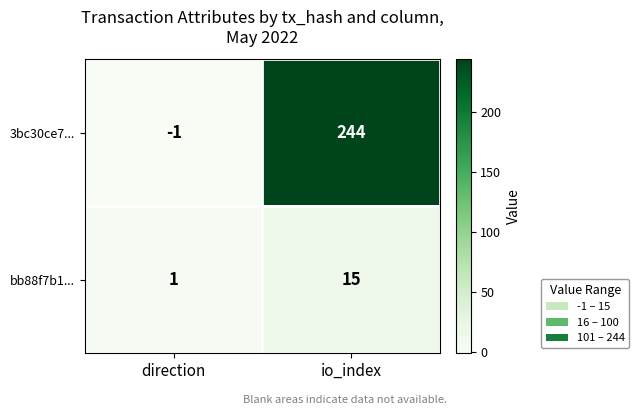

The bb88f7b1... series shows 15 at io_index. True or false?

True